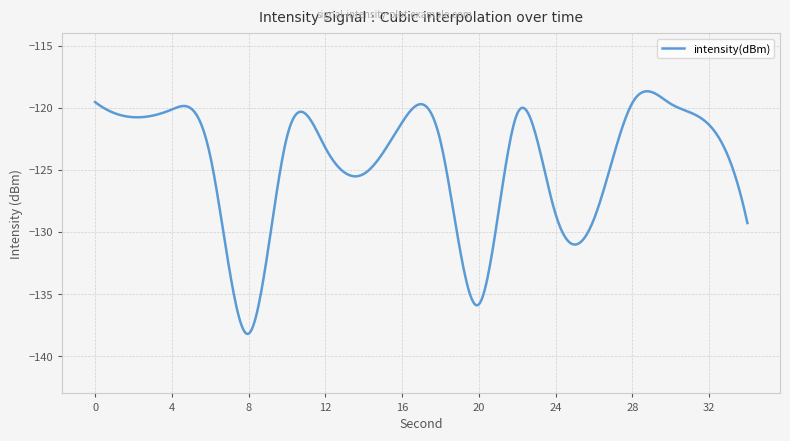

What is the difference between the maximum and minimum values?

19.5